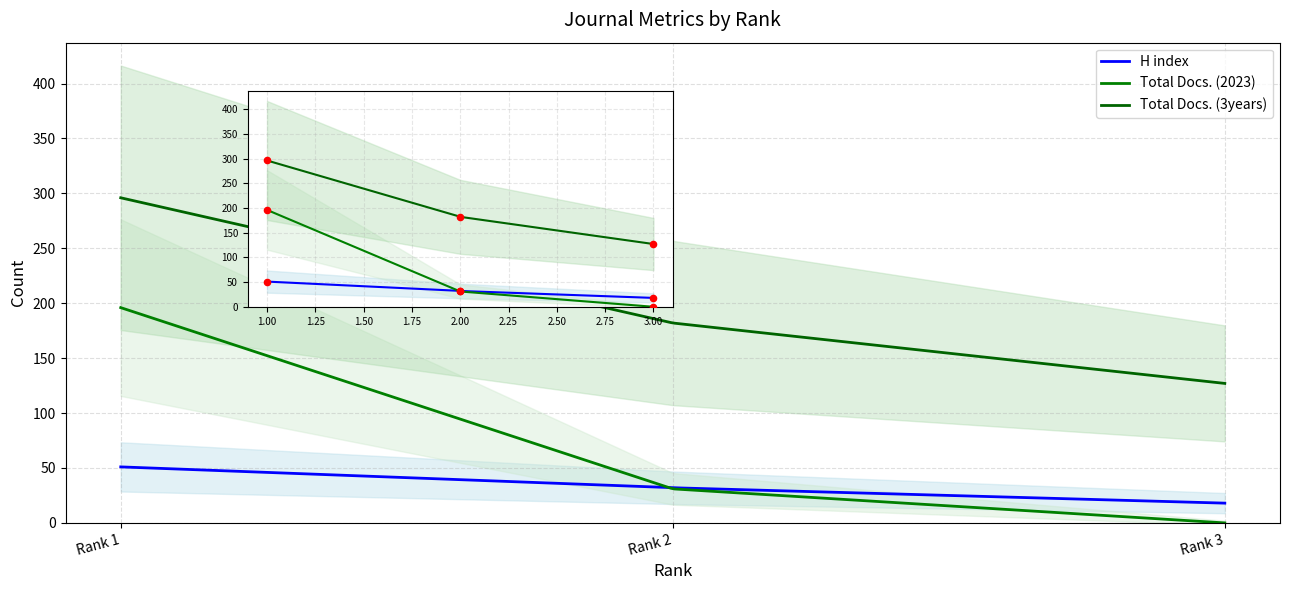

What are all the series names shown in the legend?

H index, Total Docs. (2023), Total Docs. (3years)